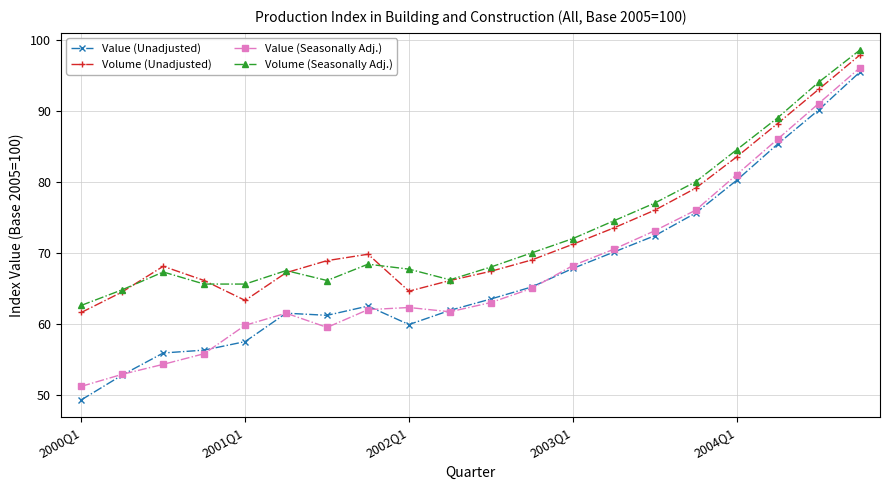

Is this an area chart (filled region under the line)?

No